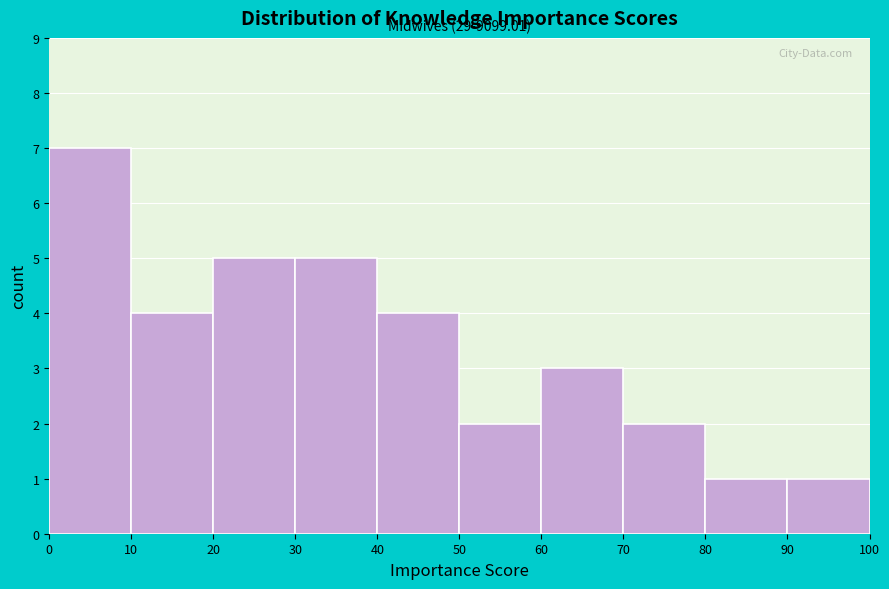

Which range on the x-axis has the tallest bar?

0 to 10